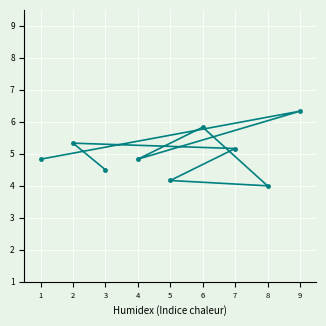

How many lines are shown in the chart?

1